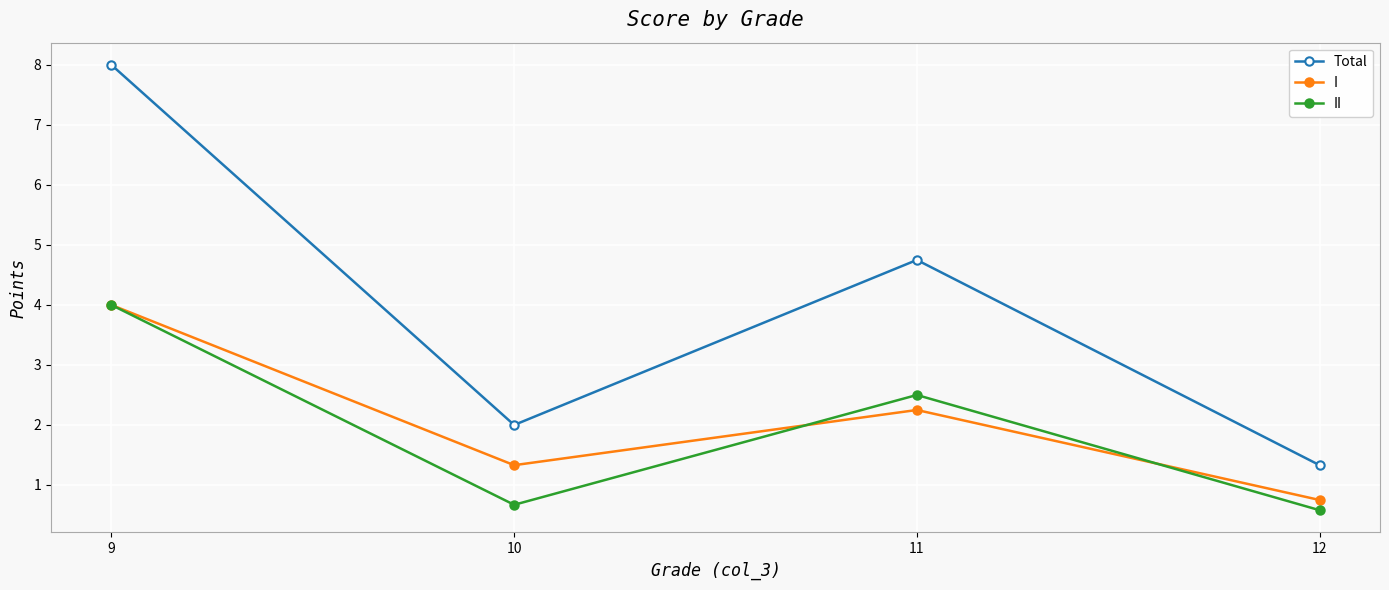

At how many categories does at least one series exceed 7?

1